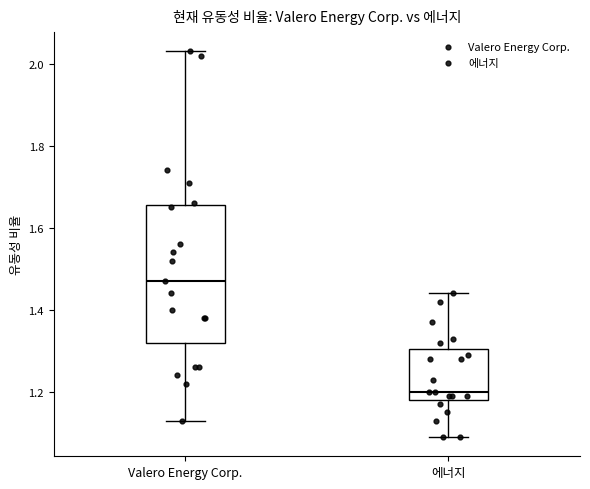

Reading left to right, read every box against the y-axis: the position of its median line, the range the box covers, and the ends of its whiskers. The values are not printed on the chart, so give them approximately, as read against the axis.

Valero Energy Corp.: median 1.48, box 1.32 to 1.66, whiskers 1.14 to 2.04
에너지: median 1.20, box 1.18 to 1.30, whiskers 1.10 to 1.44